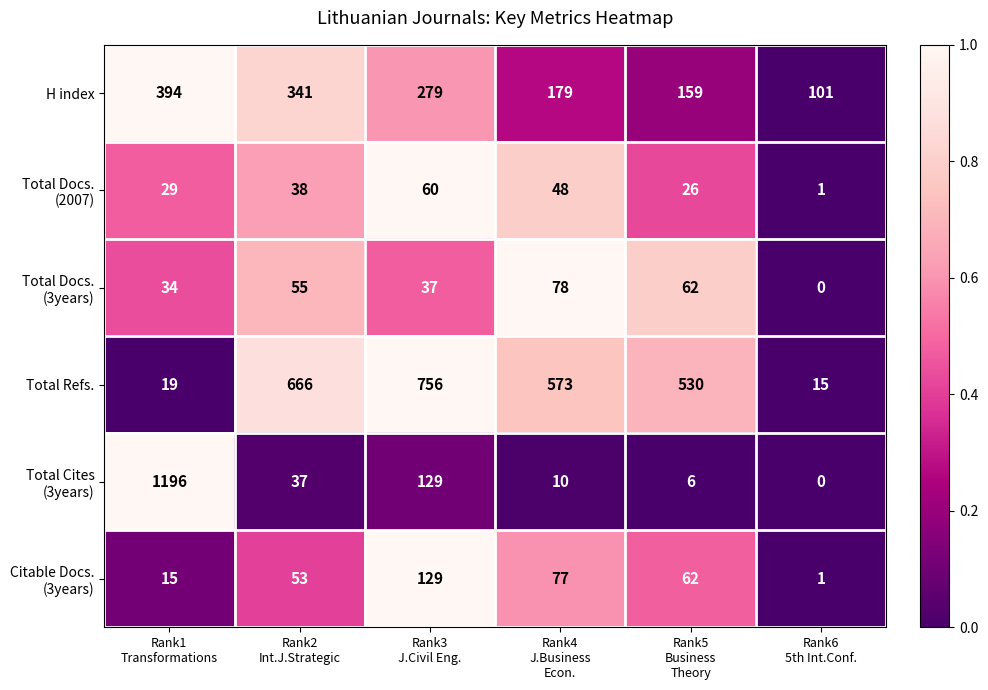

What is the greatest value displayed?

1196